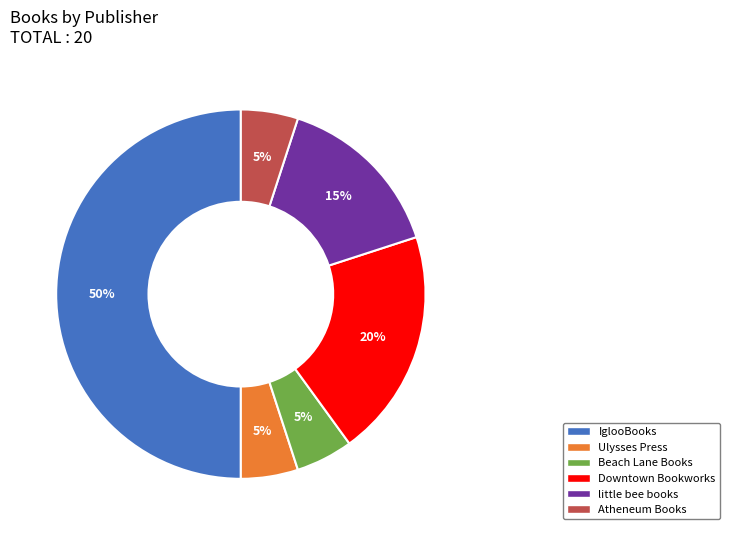

Is the sum of Beach Lane Books and Ulysses Press greater than half?

No